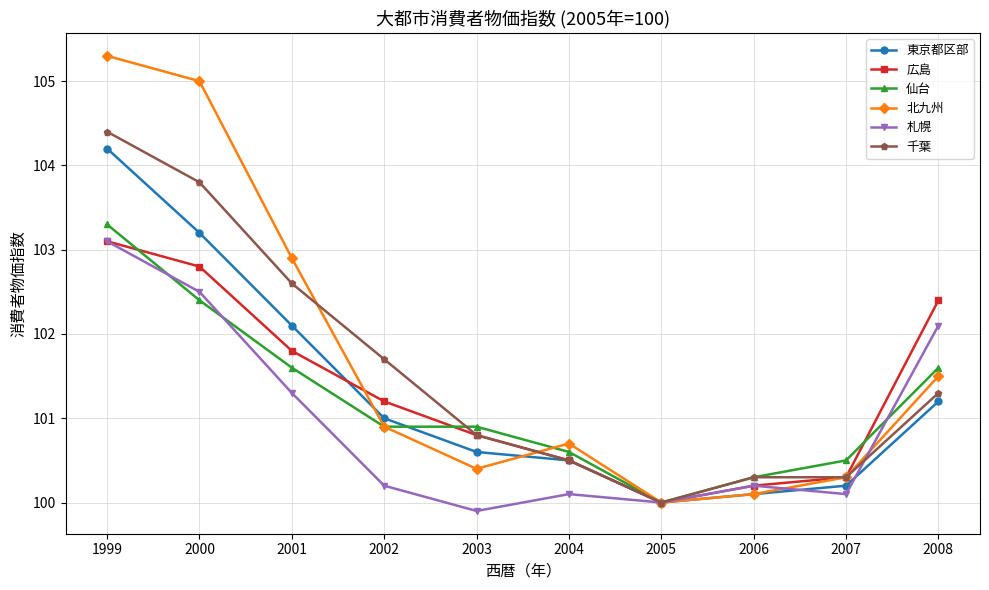

True or false: 広島 has a value of 101.8 at 2001.

True